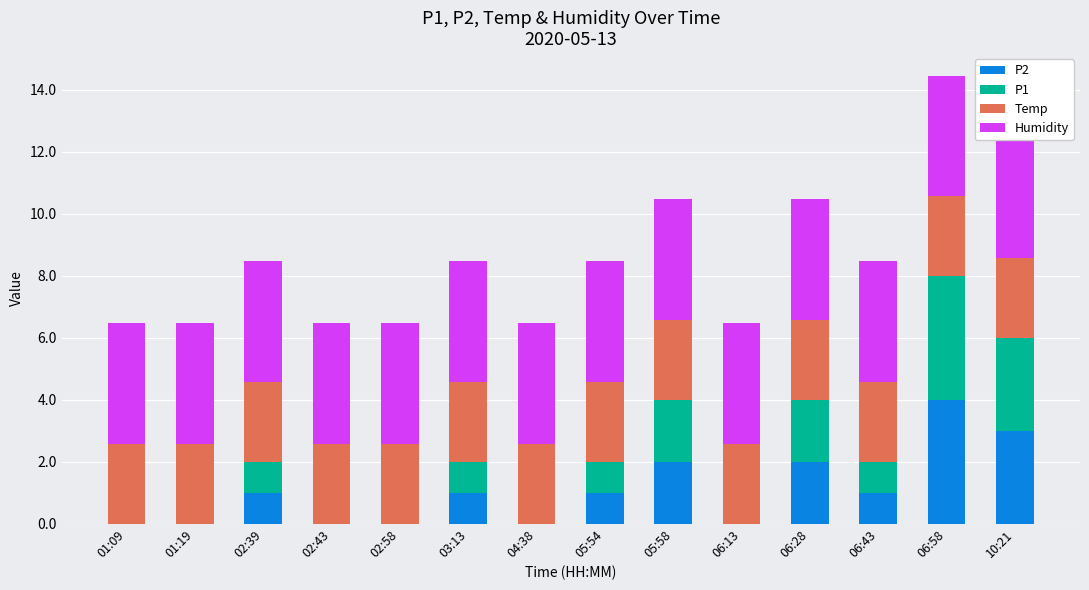

What value does the P1 series have at 05:54?

1.0